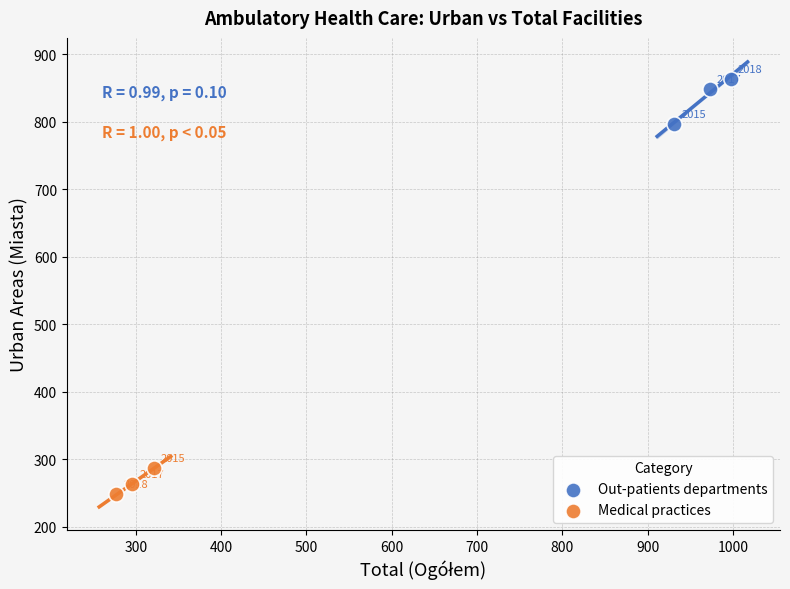

What are all the series names shown in the legend?

Out-patients departments, Medical practices